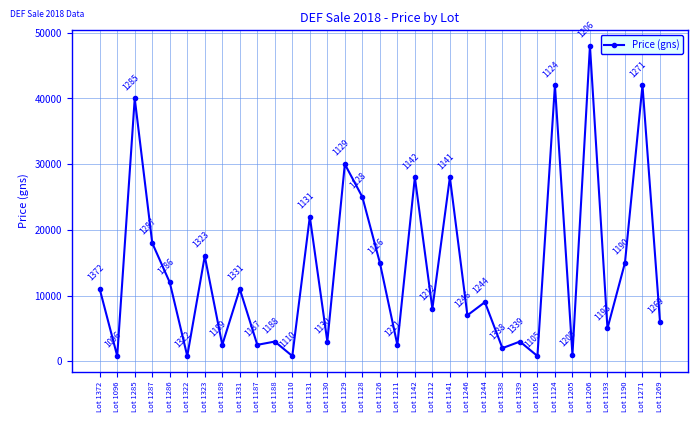

Read the value at Lot 1190, to the nearest 100.

15000